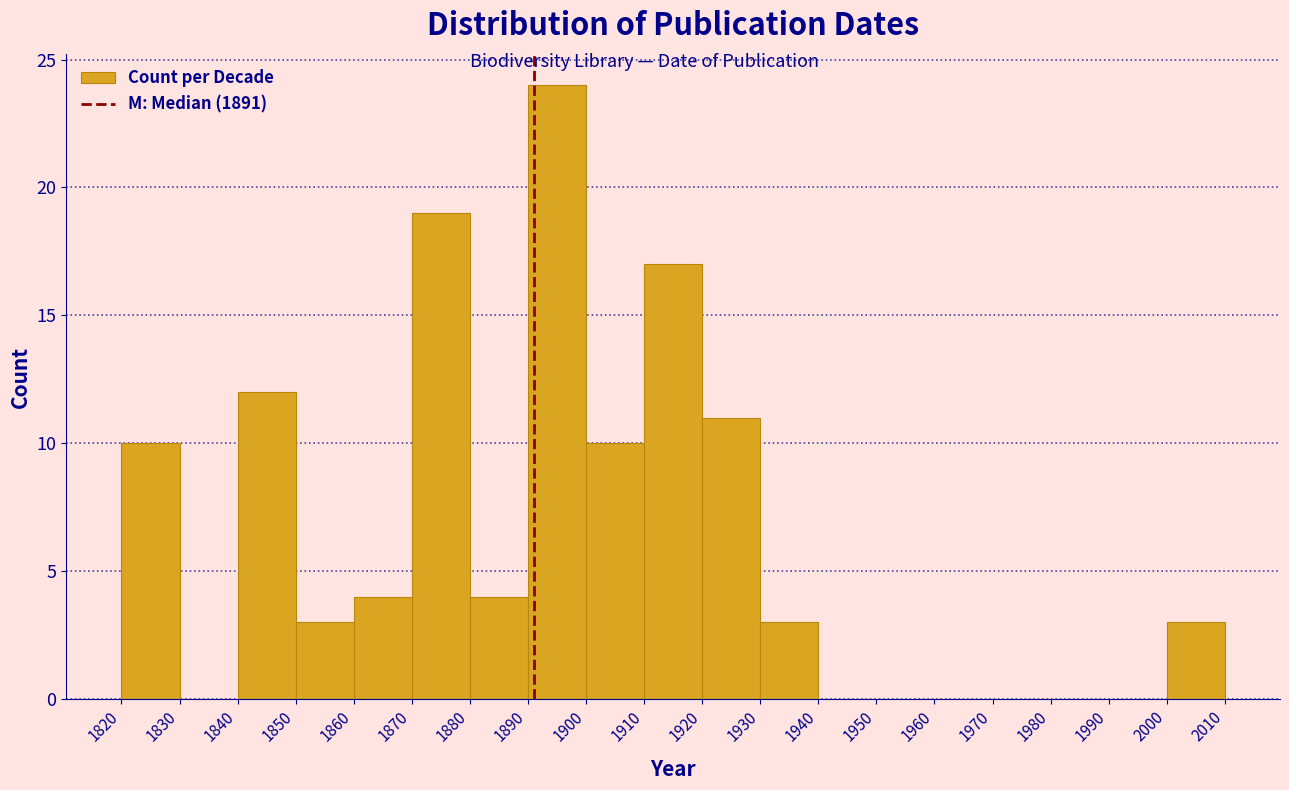

Reading left to right, transcribe this chart: for each bar, give the range it covers on the x-axis and its height. The values are not printed on the chart, so give them approximately, as read against the axis.

1820 to 1830: 10
1830 to 1840: 0
1840 to 1850: 12
1850 to 1860: 3
1860 to 1870: 4
1870 to 1880: 19
1880 to 1890: 4
1890 to 1900: 24
1900 to 1910: 10
1910 to 1920: 17
1920 to 1930: 11
1930 to 1940: 3
1940 to 1950: 0
1950 to 1960: 0
1960 to 1970: 0
1970 to 1980: 0
1980 to 1990: 0
1990 to 2000: 0
2000 to 2010: 3